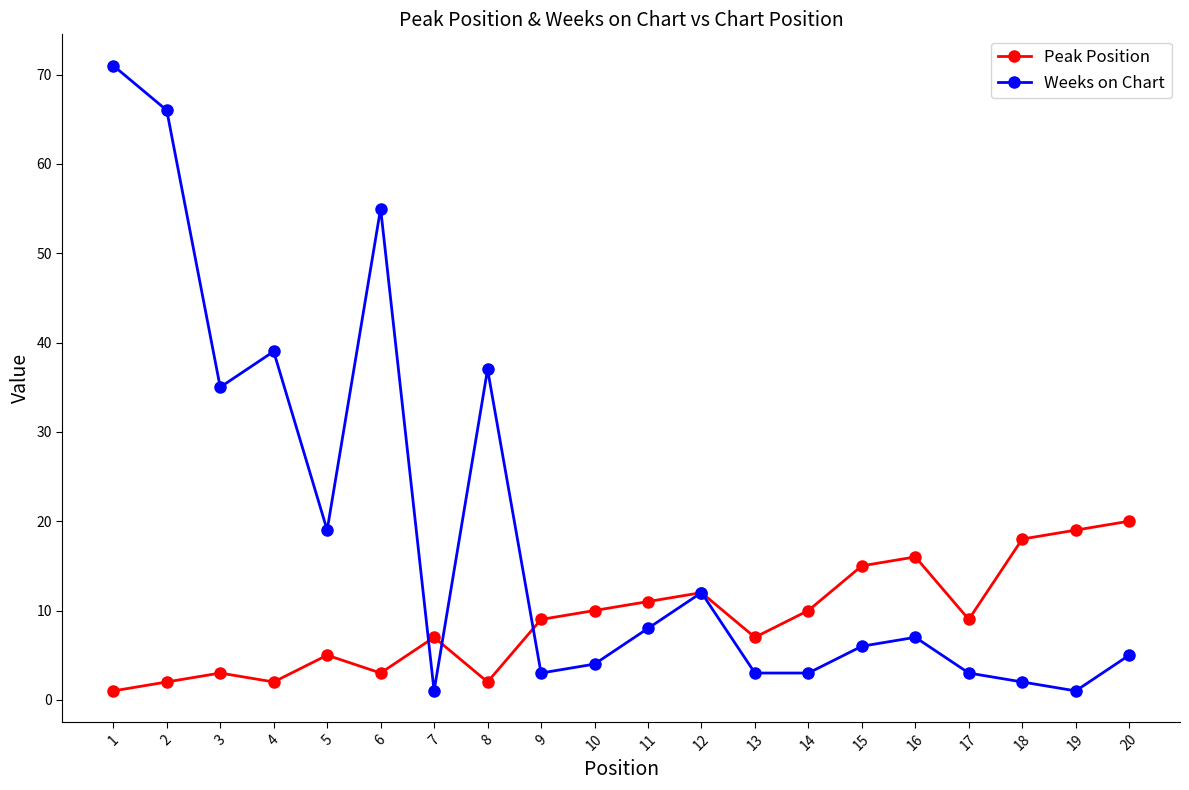

Which series has the widest spread of values?

Weeks on Chart